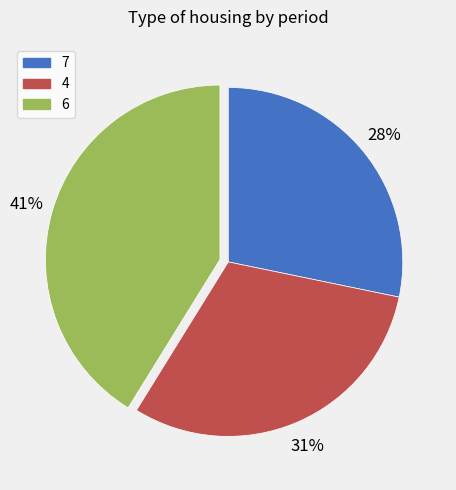

To the nearest percent, what percentage of the pie is 6?

41%